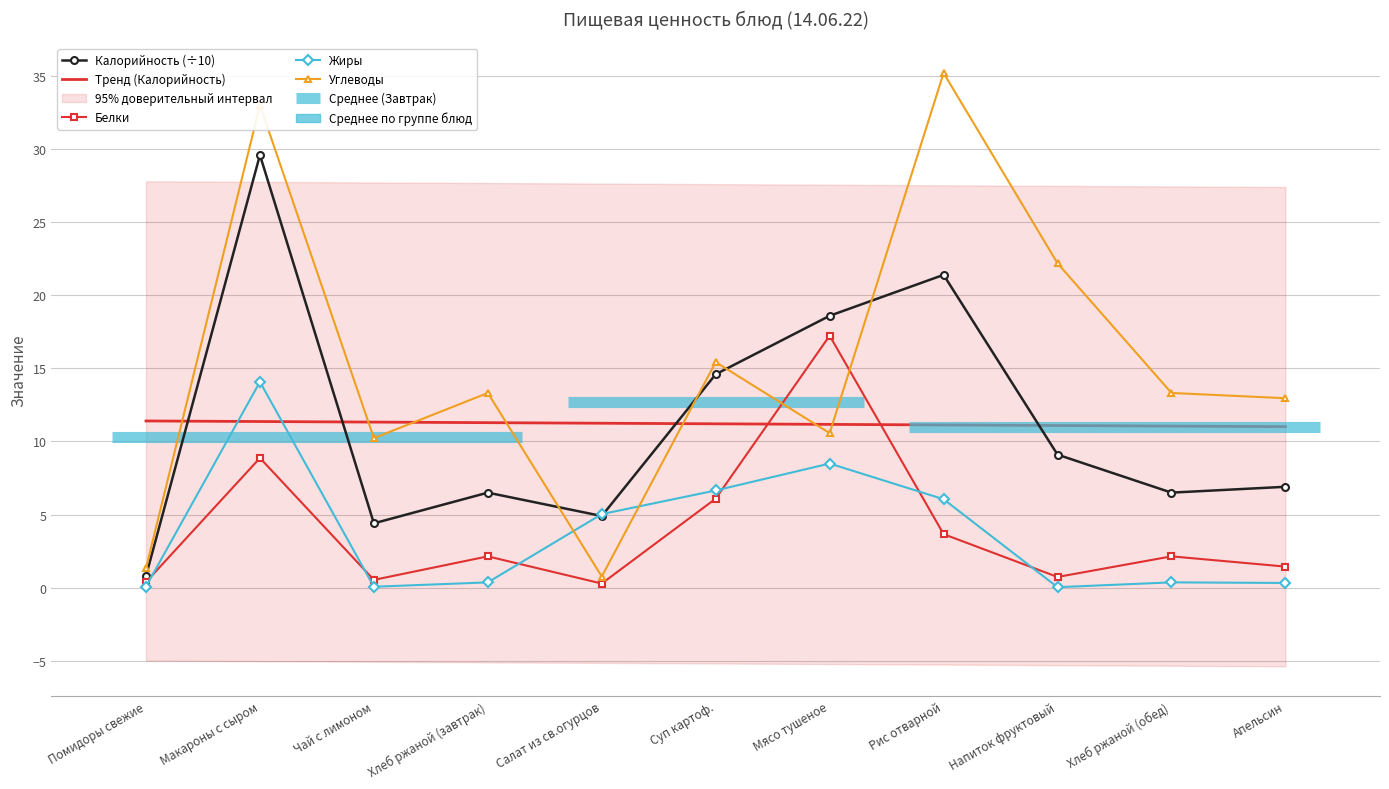

Reading left to right, what are all the values shown in this chart?

Калорийность (÷10): Помидоры свежие=0.8	Макароны с сыром=29.6	Чай с лимоном=4.4	Хлеб ржаной (завтрак)=6.5	Салат из св.огурцов=4.9	Суп картоф.=14.6	Мясо тушеное=18.6	Рис отварной=21.4	Напиток фруктовый=9.1	Хлеб ржаной (обед)=6.5	Апельсин=6.9
Тренд (Калорийность): Помидоры свежие=11.4	Макароны с сыром=11.4	Чай с лимоном=11.3	Хлеб ржаной (завтрак)=11.3	Салат из св.огурцов=11.2	Суп картоф.=11.2	Мясо тушеное=11.2	Рис отварной=11.1	Напиток фруктовый=11.1	Хлеб ржаной (обед)=11.1	Апельсин=11.0
Белки: Помидоры свежие=0.4	Макароны с сыром=8.9	Чай с лимоном=0.5	Хлеб ржаной (завтрак)=2.1	Салат из св.огурцов=0.3	Суп картоф.=6.1	Мясо тушеное=17.2	Рис отварной=3.7	Напиток фруктовый=0.7	Хлеб ржаной (обед)=2.1	Апельсин=1.4
Жиры: Помидоры свежие=0.1	Макароны с сыром=14.1	Чай с лимоном=0.1	Хлеб ржаной (завтрак)=0.4	Салат из св.огурцов=5.0	Суп картоф.=6.7	Мясо тушеное=8.5	Рис отварной=6.0	Напиток фруктовый=0.0	Хлеб ржаной (обед)=0.4	Апельсин=0.3
Углеводы: Помидоры свежие=1.3	Макароны с сыром=33.0	Чай с лимоном=10.2	Хлеб ржаной (завтрак)=13.3	Салат из св.огурцов=0.8	Суп картоф.=15.4	Мясо тушеное=10.6	Рис отварной=35.2	Напиток фруктовый=22.2	Хлеб ржаной (обед)=13.3	Апельсин=13.0